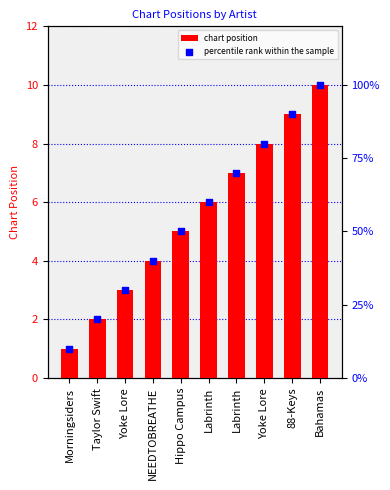

Is the value of percentile rank within the sample at Morningsiders greater than the value of Position at Labrinth?

Yes